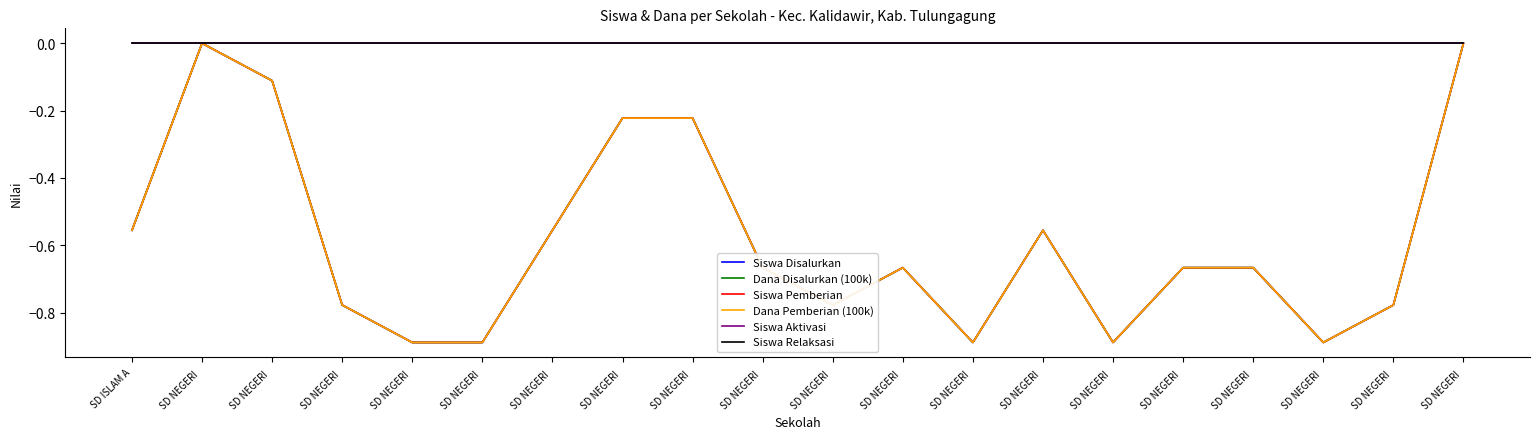

How many Siswa Disalurkan values are between 0 and 1?

2